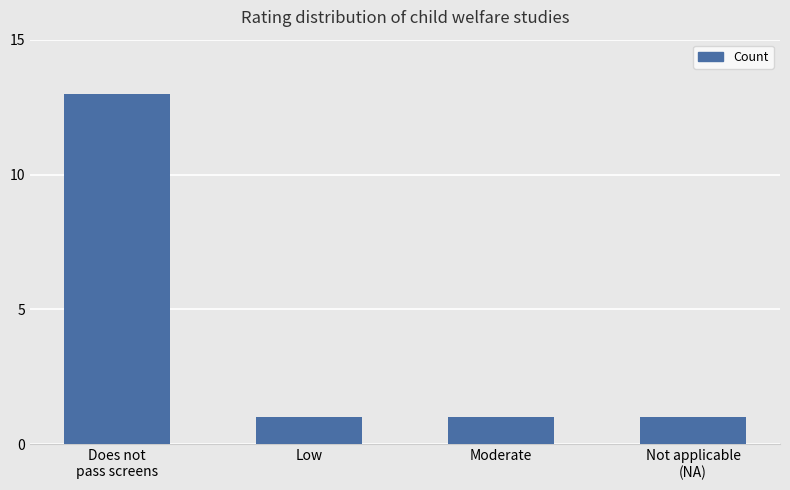

What position from the right is Does not
pass screens?

4